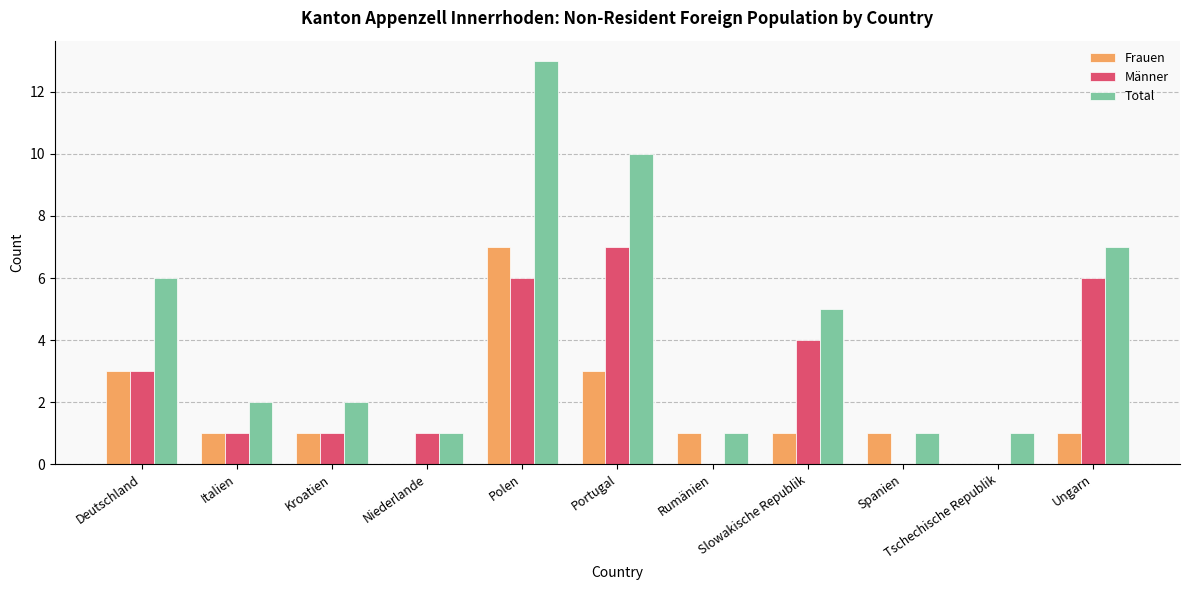

At which label does Männer first exceed 1?

Deutschland